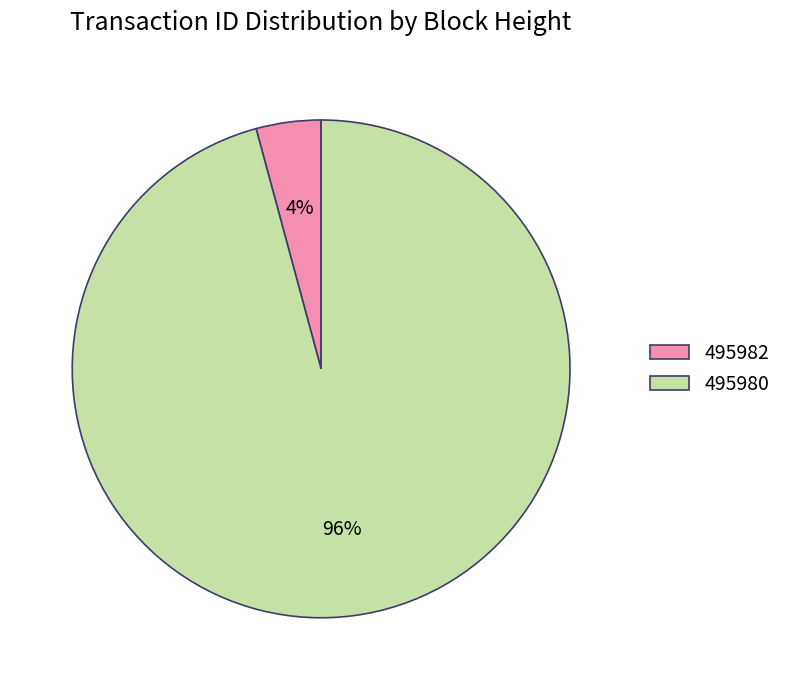

Is the sum of 495982 and 495980 greater than half?

Yes